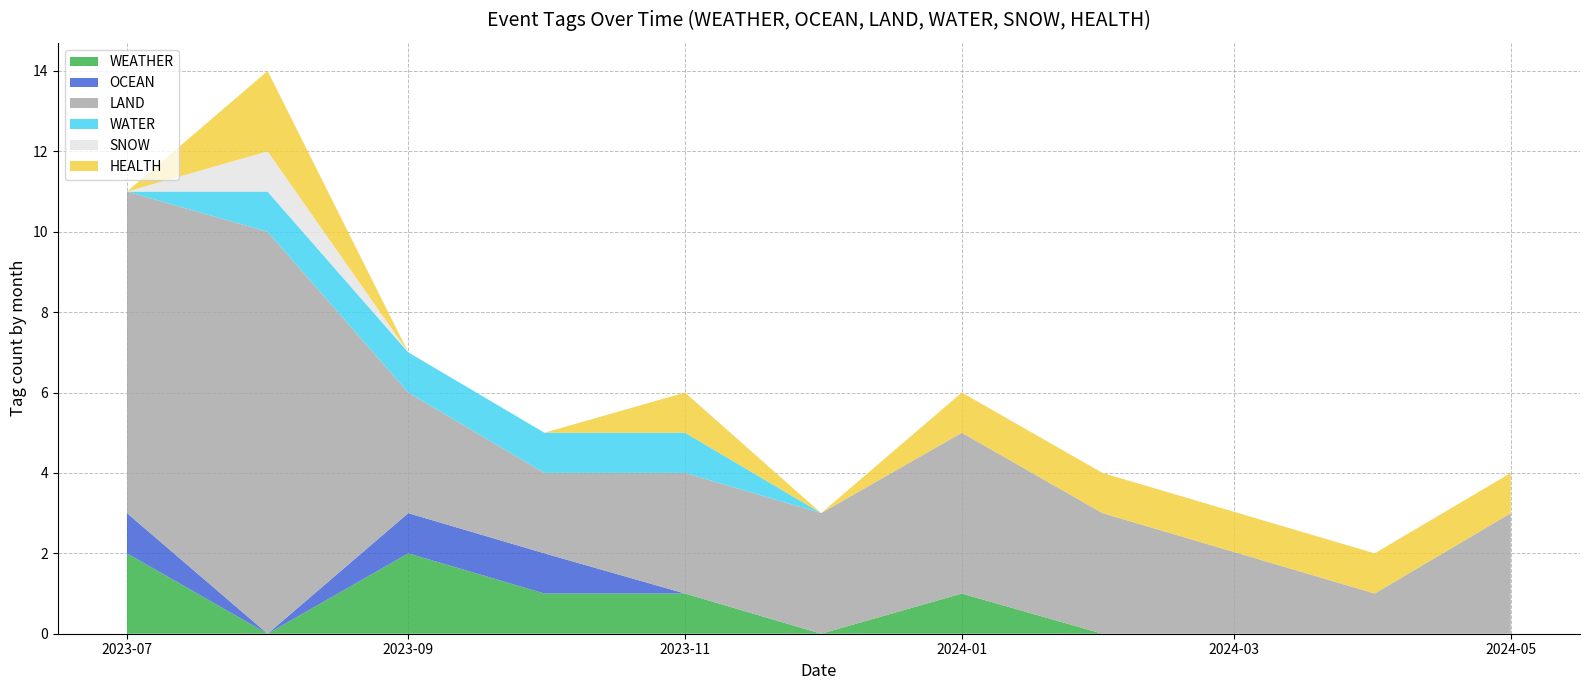

The value of WEATHER at 2024-05 is 0. True or false?

True